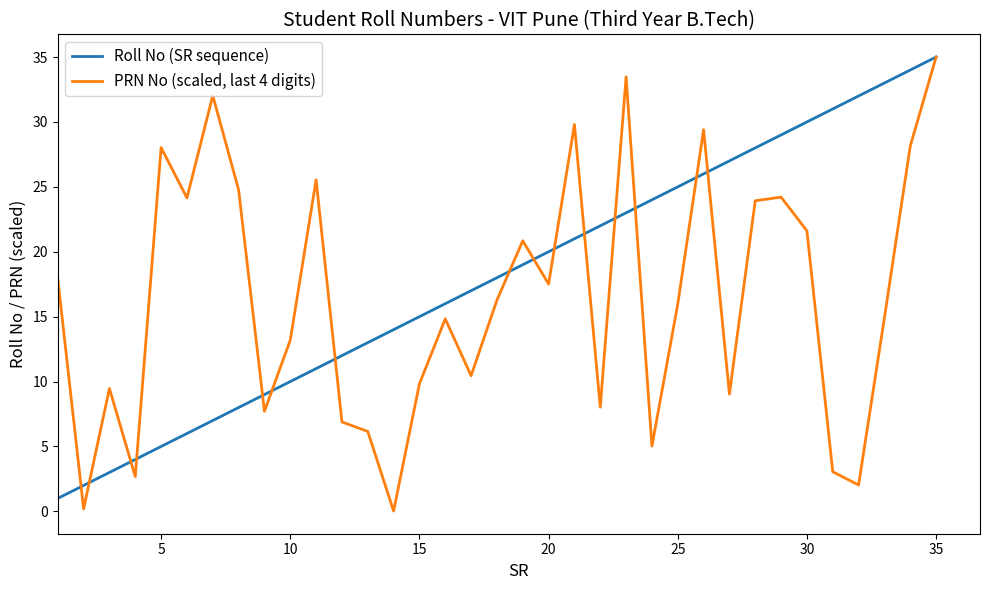

What is the difference between the second highest and second lowest values in the PRN No (scaled, last 4 digits) series?

33.3